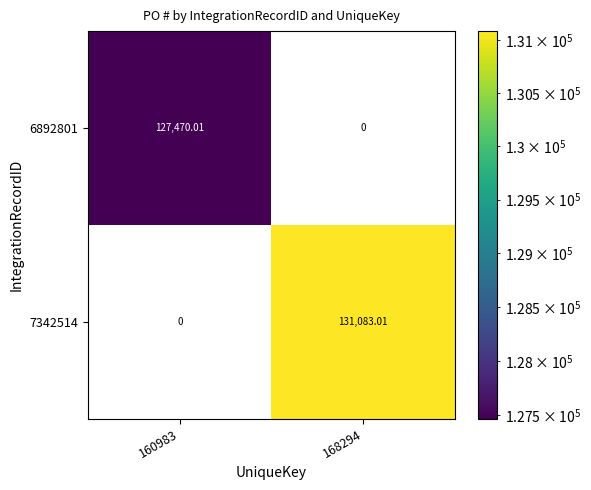

Is the value of 6892801 at 168294 greater than the value of 7342514 at 168294?

No